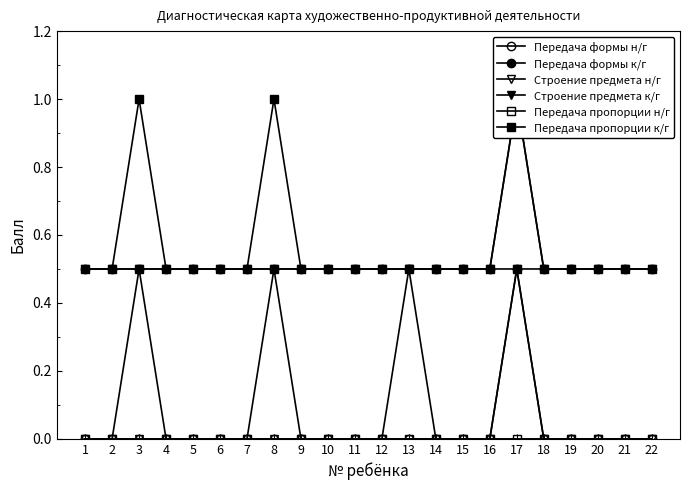

Where is the first local maximum for Передача формы н/г?

17